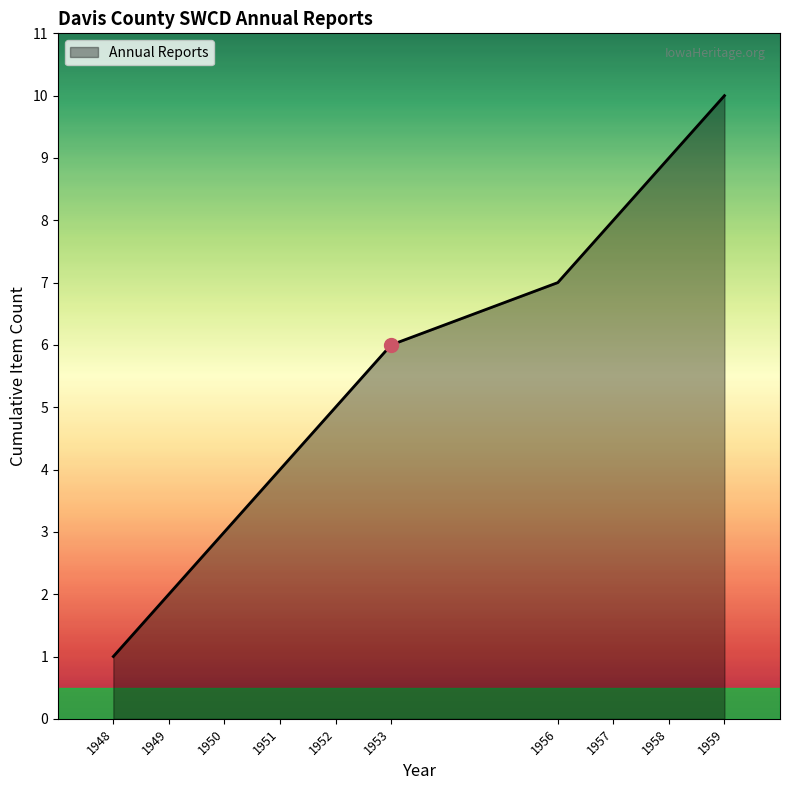

Rank the categories by value from highest to lowest.

1959, 1958, 1957, 1956, 1953, 1952, 1951, 1950, 1949, 1948